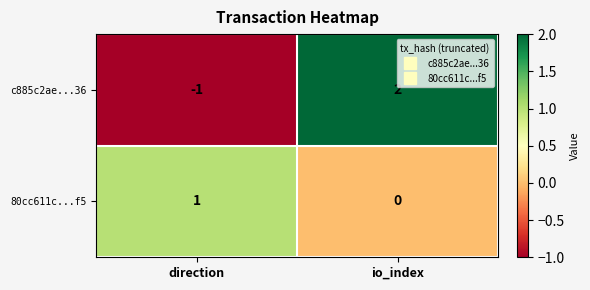

The 80cc611c...f5 series shows 0 at io_index. True or false?

True